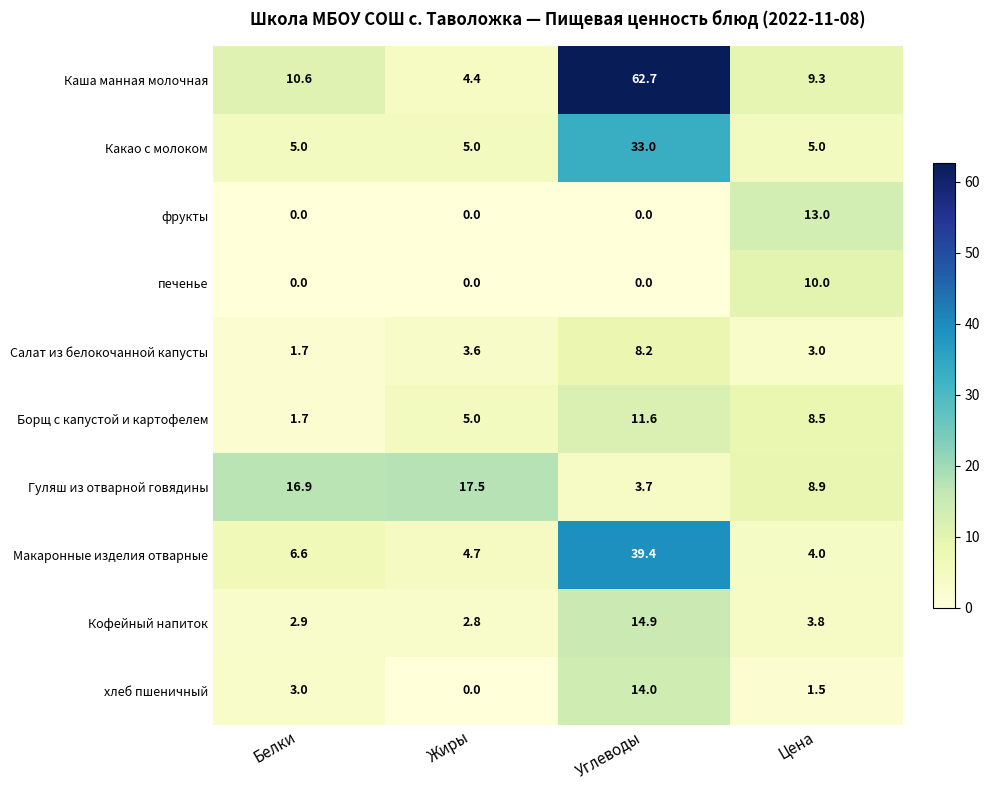

What is the difference between the highest and lowest values at Углеводы?

62.7